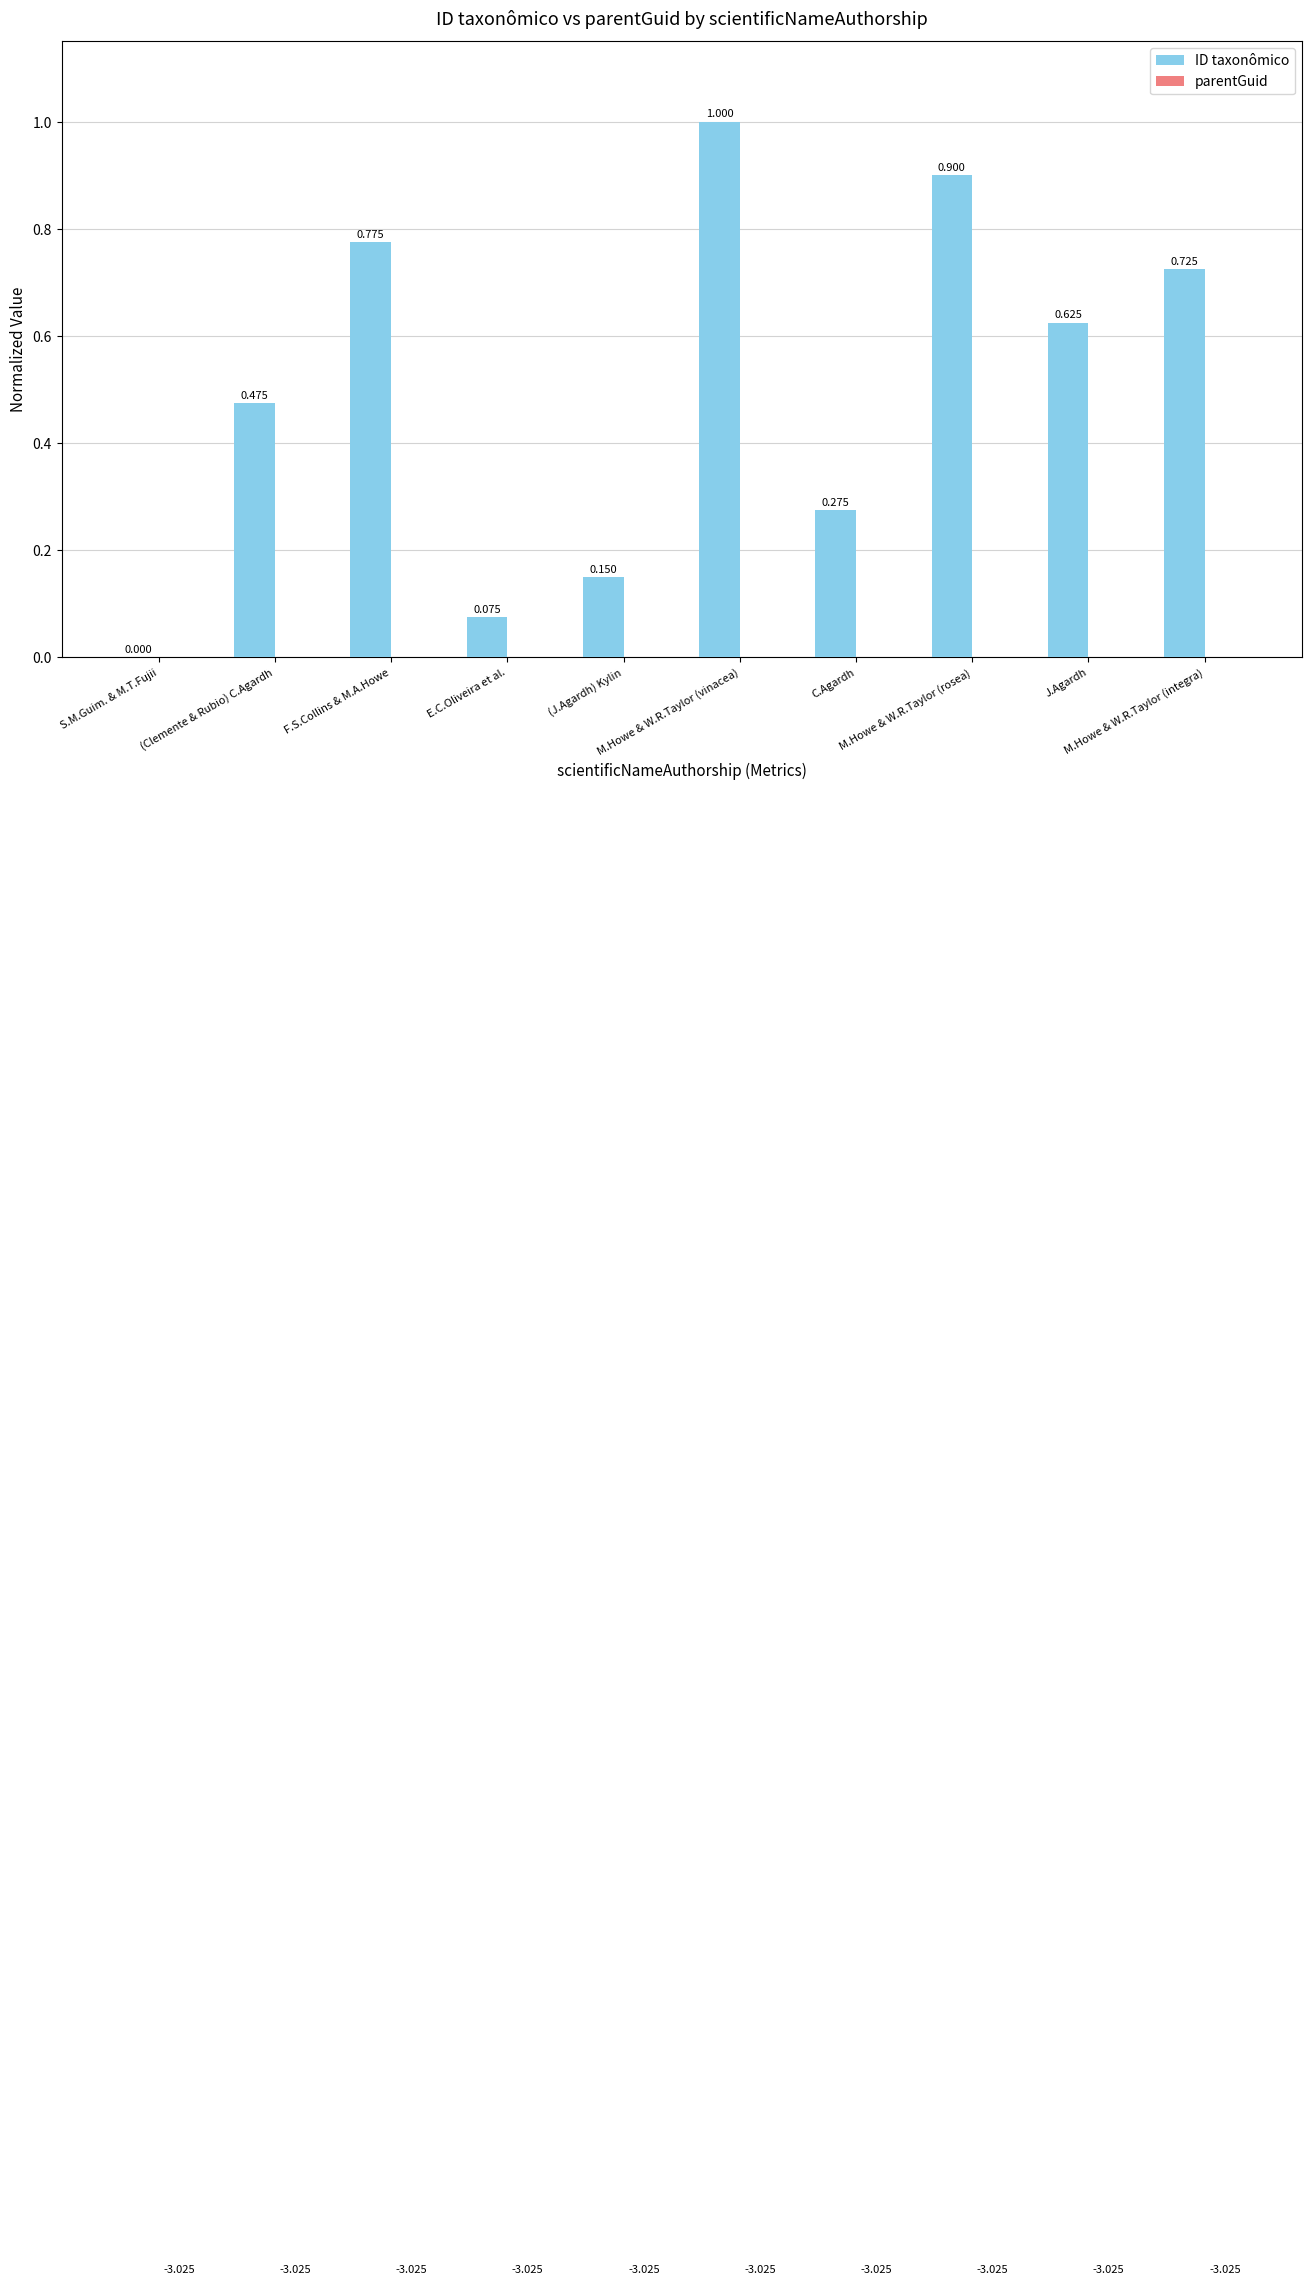

The value of ID taxonômico at (Clemente & Rubio) C.Agardh is 0.2. True or false?

False